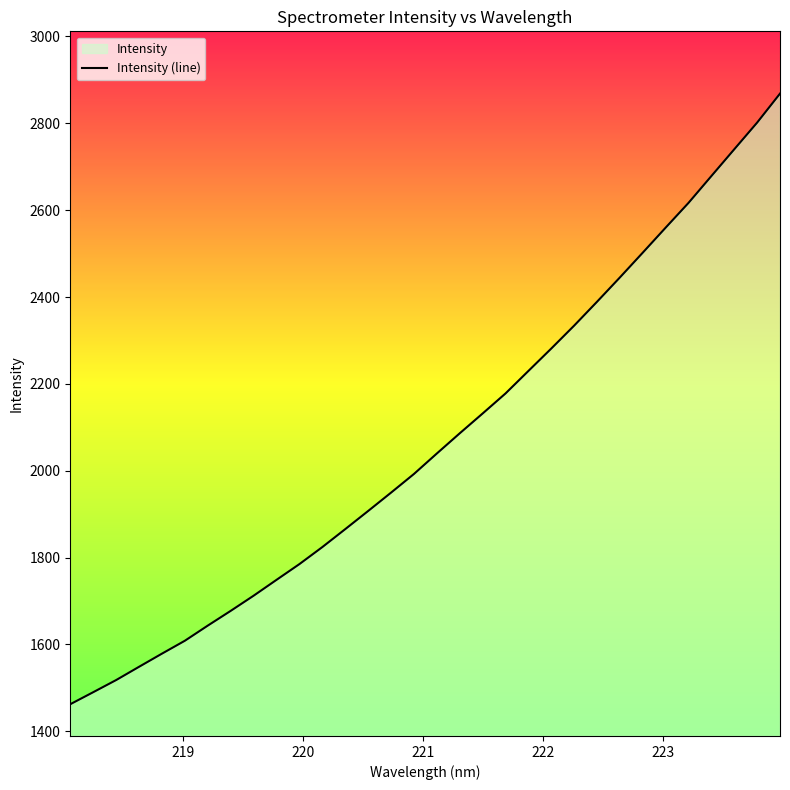

What is the difference between the maximum and minimum values?

1406.1